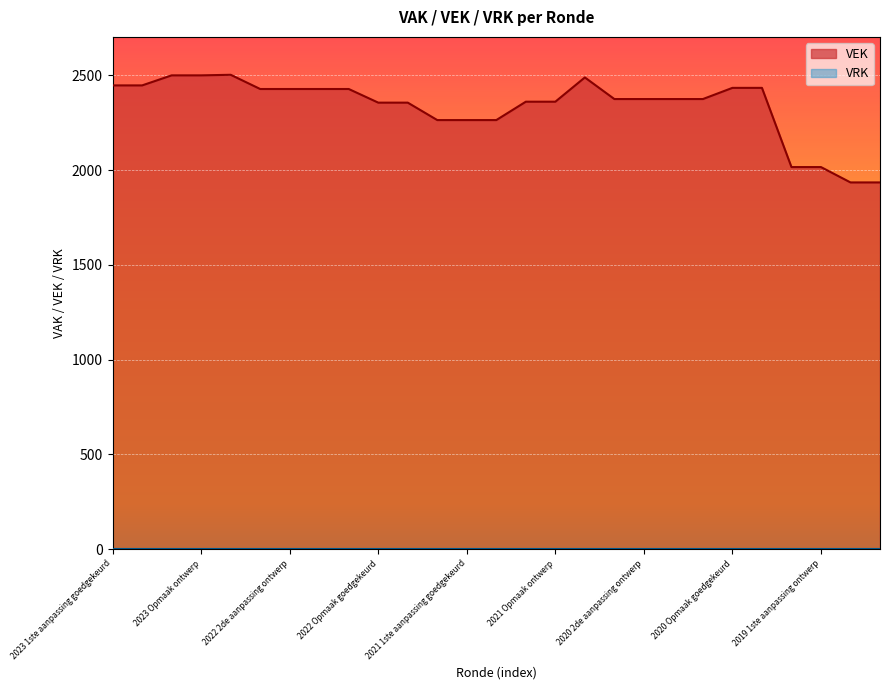

What value does the data have at 2023 1ste aanpassing goedgekeurd?

2447